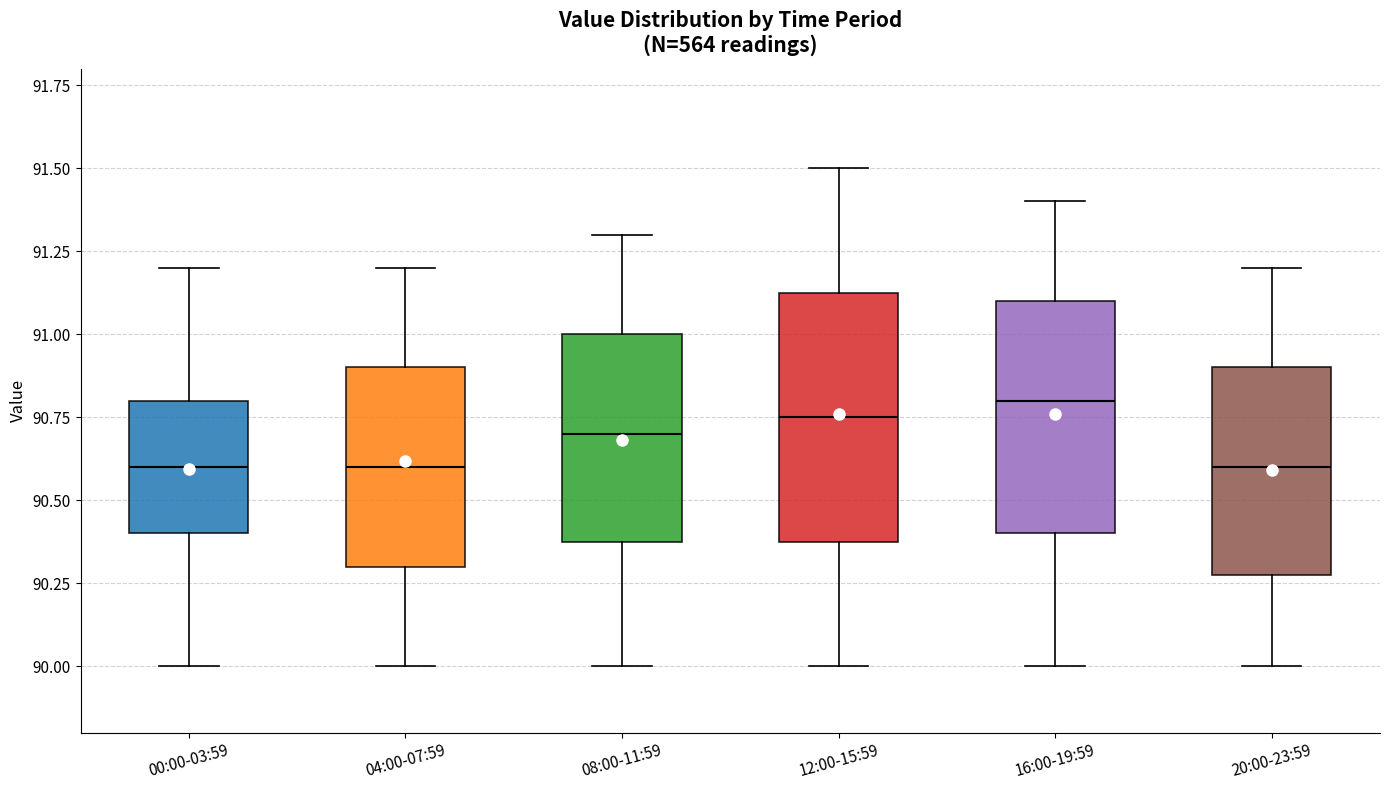

Reading left to right, transcribe this box plot: for each box, give where its median line is, the range the box spans, and where its two whiskers end, as read against the y-axis. The values are not printed on the chart, so give them approximately, as read against the axis.

00:00-03:59: median 90.60, box 90.40 to 90.80, whiskers 90.00 to 91.20
04:00-07:59: median 90.60, box 90.30 to 90.90, whiskers 90.00 to 91.20
08:00-11:59: median 90.70, box 90.40 to 91.00, whiskers 90.00 to 91.30
12:00-15:59: median 90.75, box 90.40 to 91.15, whiskers 90.00 to 91.50
16:00-19:59: median 90.80, box 90.40 to 91.10, whiskers 90.00 to 91.40
20:00-23:59: median 90.60, box 90.30 to 90.90, whiskers 90.00 to 91.20